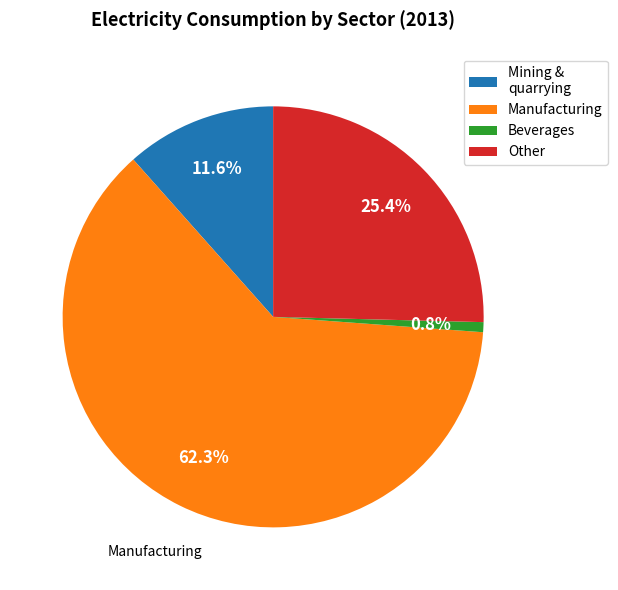

Is there a majority slice in this chart?

Yes